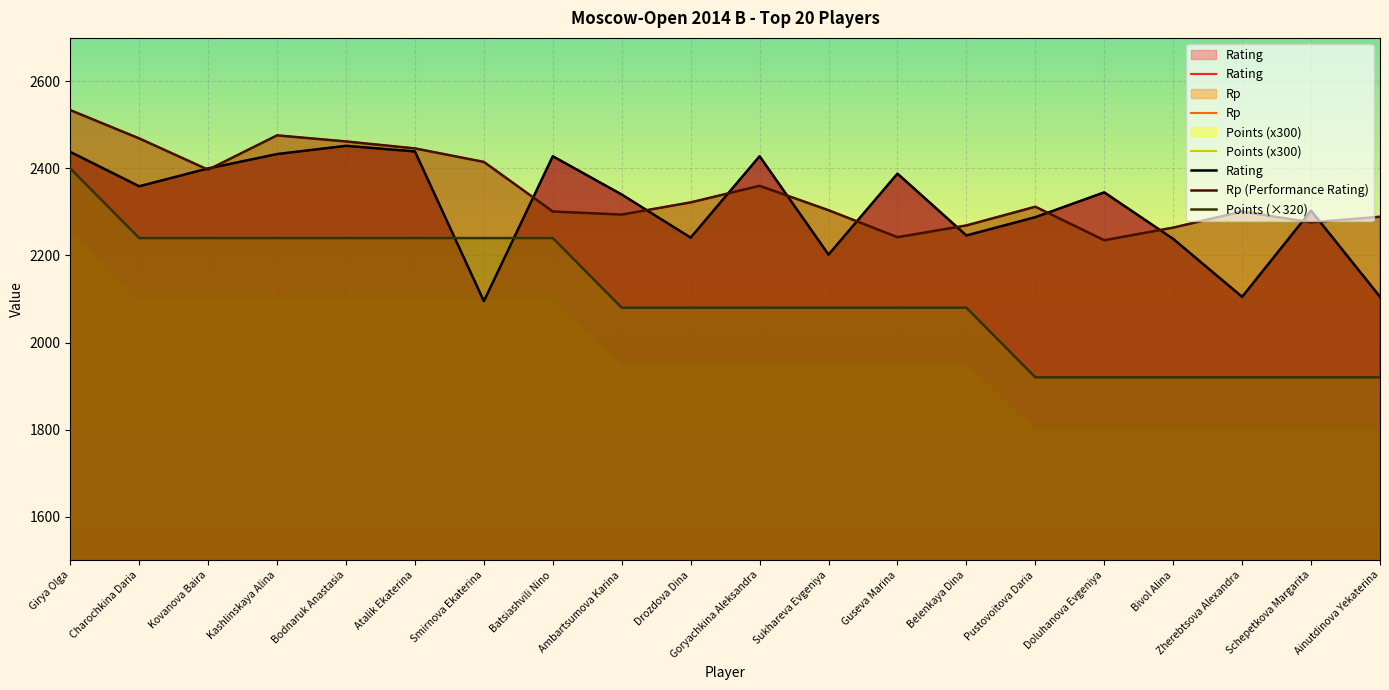

How many values in the Rating series exceed 2345?

9